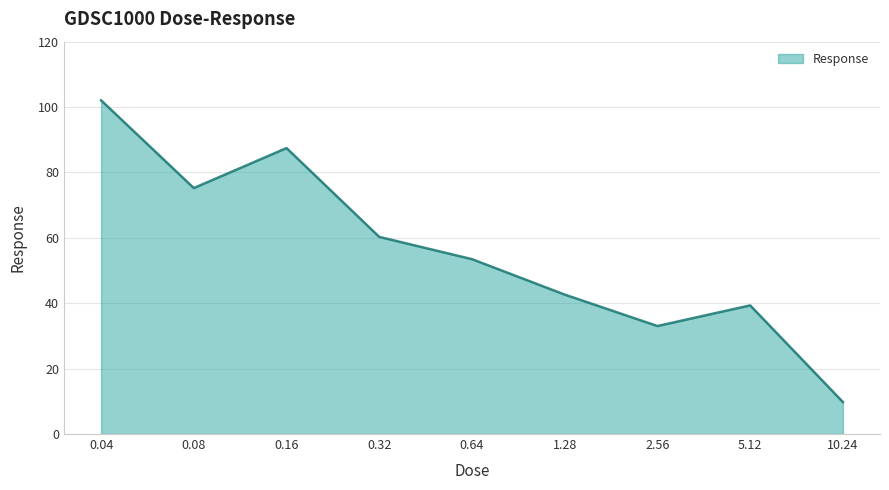

What is the greatest value displayed?

102.1